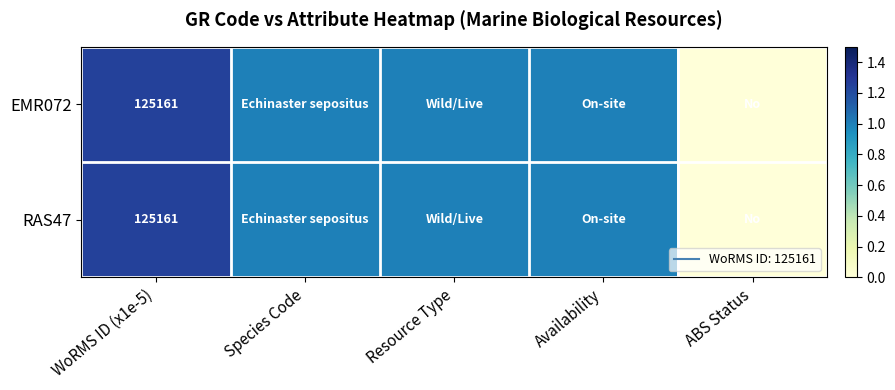

Which series changed the most between Species Code and Resource Type?

EMR072